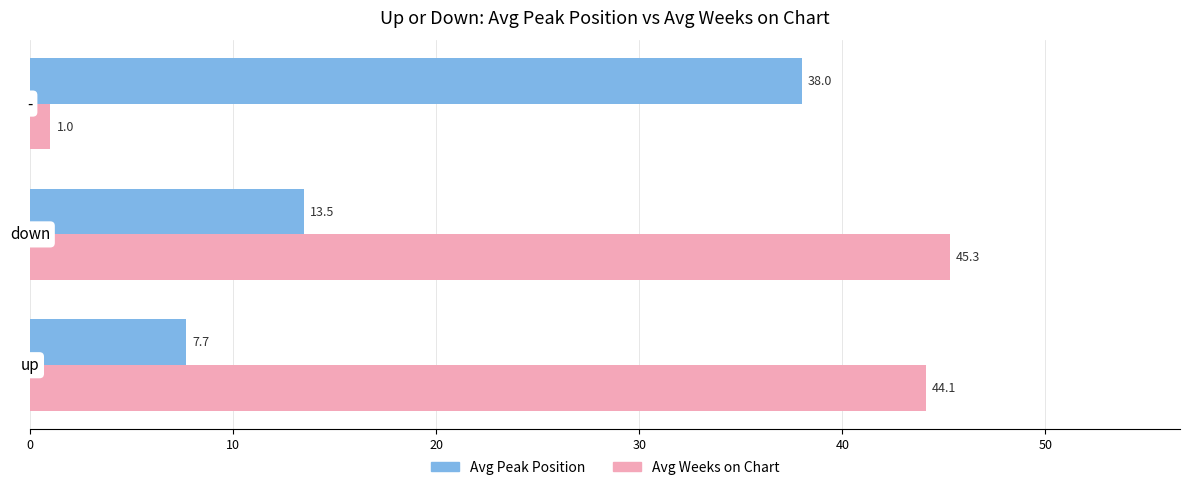

What are all the series names shown in the legend?

Avg Peak Position, Avg Weeks on Chart